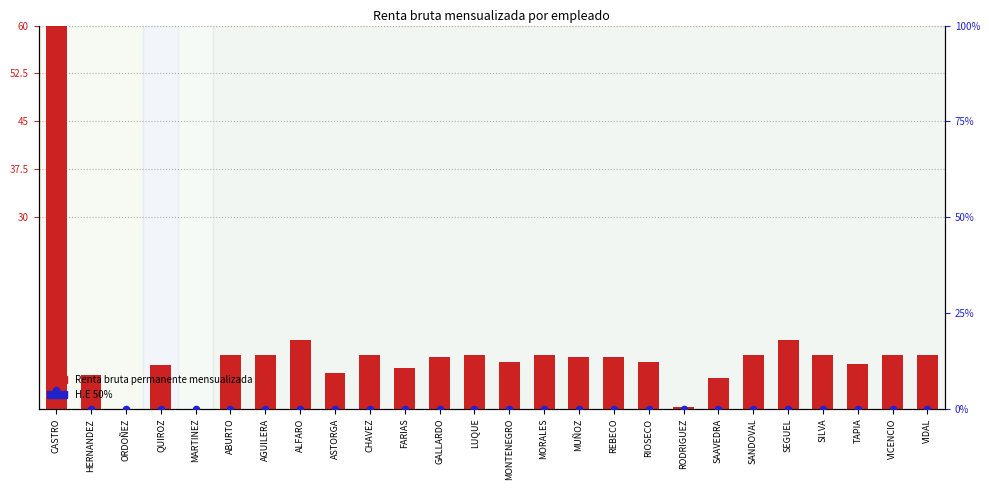

Which series has the largest Y range (max minus min)?

Renta bruta permanente mensualizada